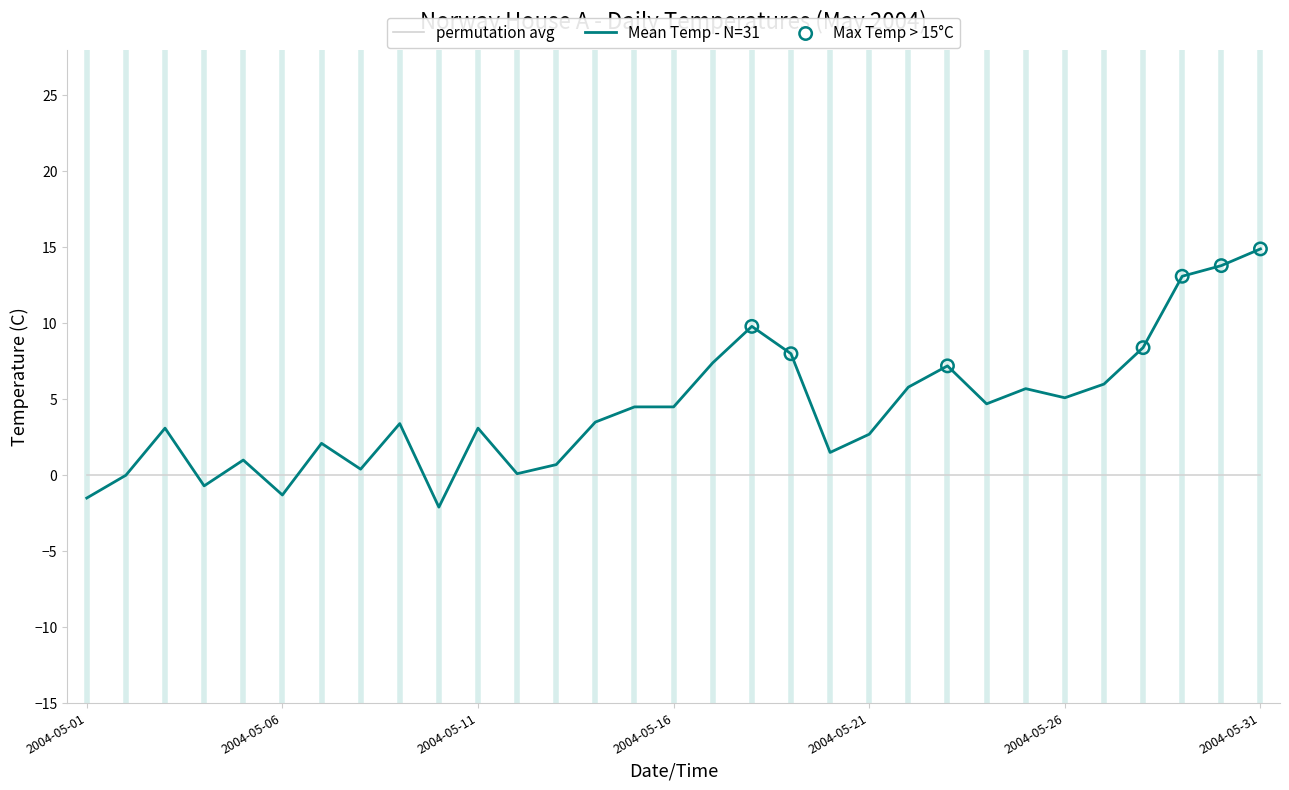

List the series in order of their peak value, lowest first.

permutation avg, Mean Temp - N=31